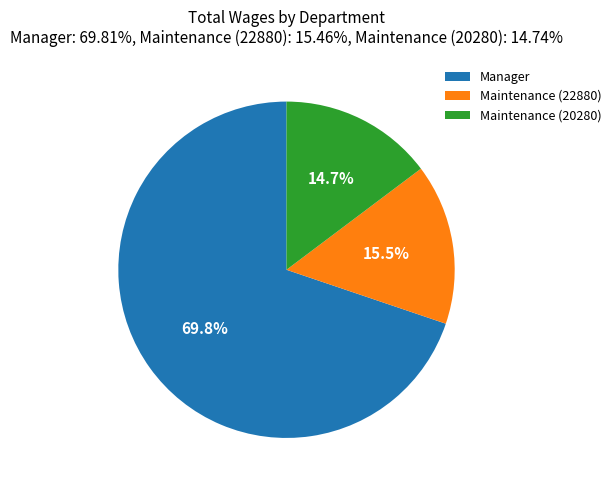

Combined, do Maintenance (20280) and Manager account for over 50%?

Yes